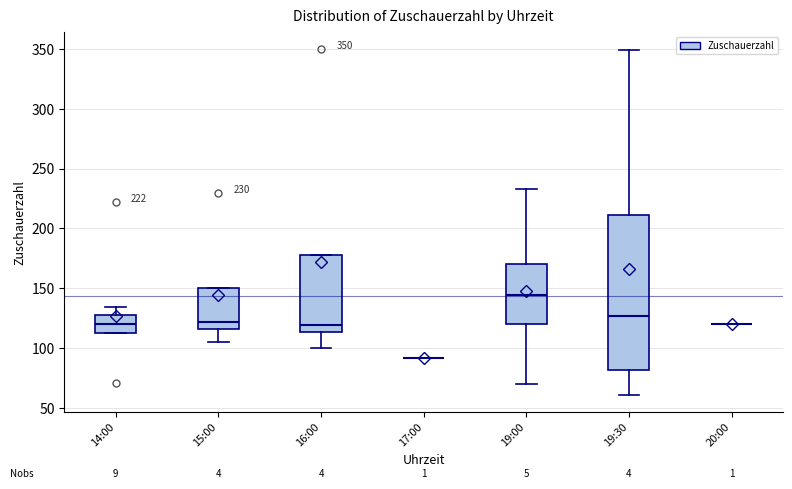

Comparing the boxes themselves (not the whiskers), which one is the tallest?

19:30